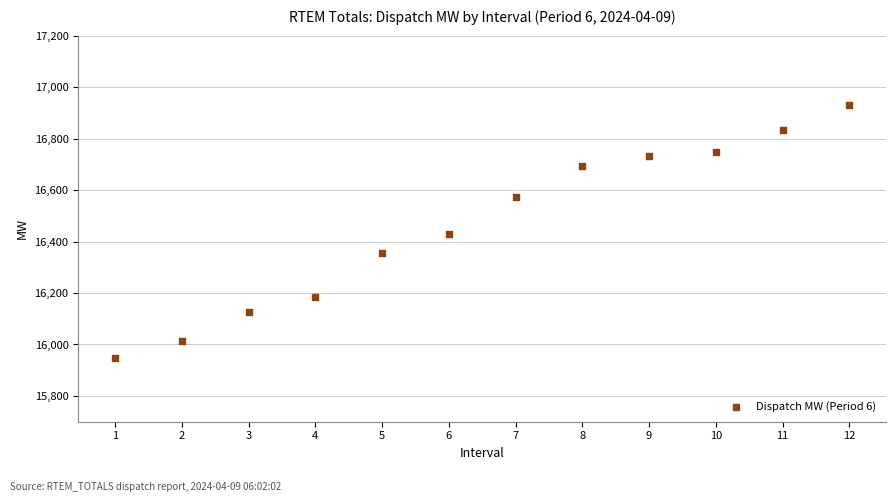

What is the average X value?

6.5